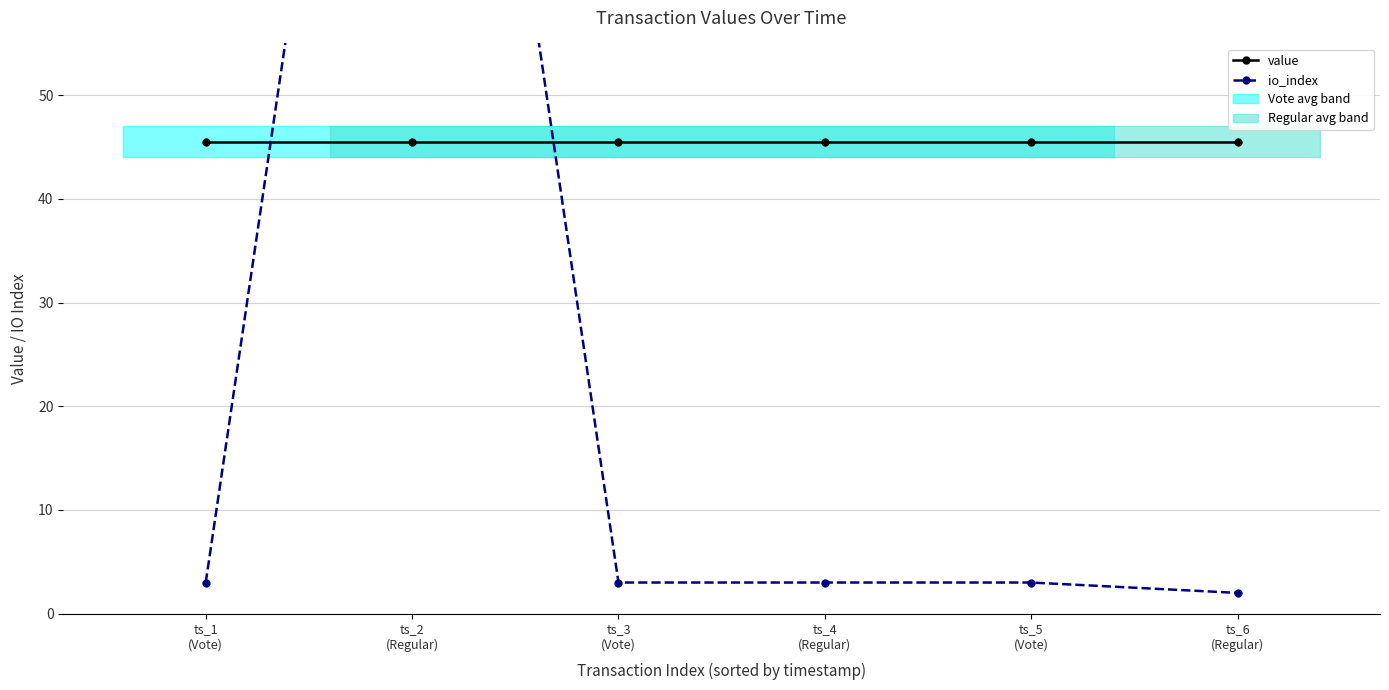

What are all the series names shown in the legend?

value, io_index